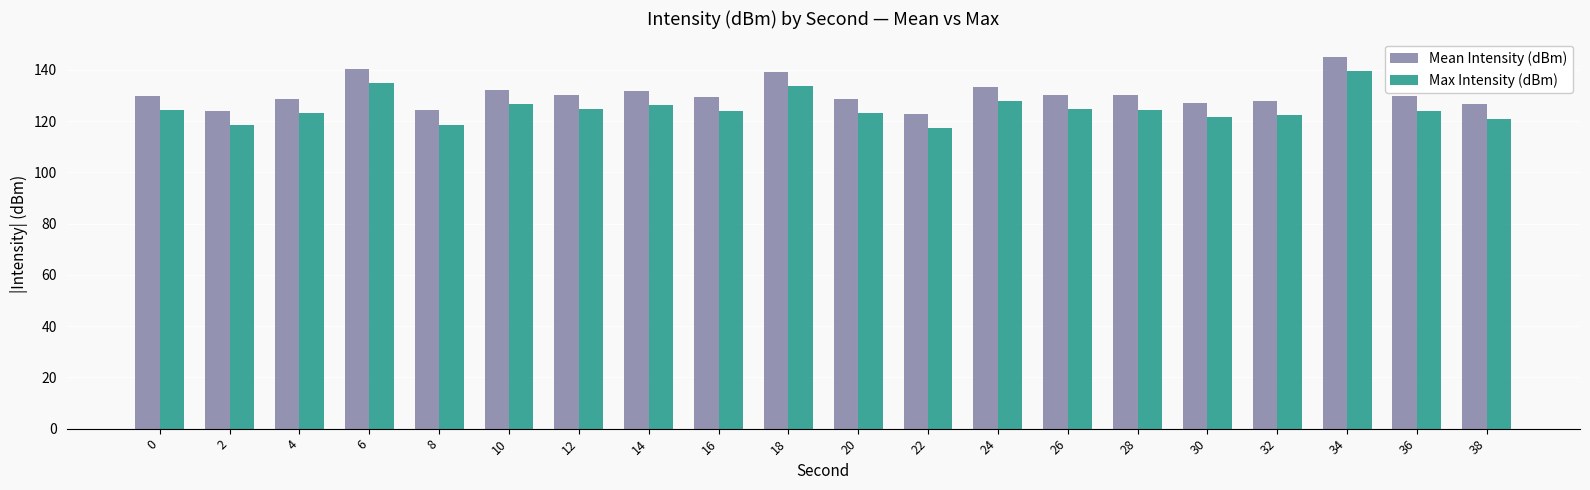

What is the difference between the highest and lowest values at 20?

5.5